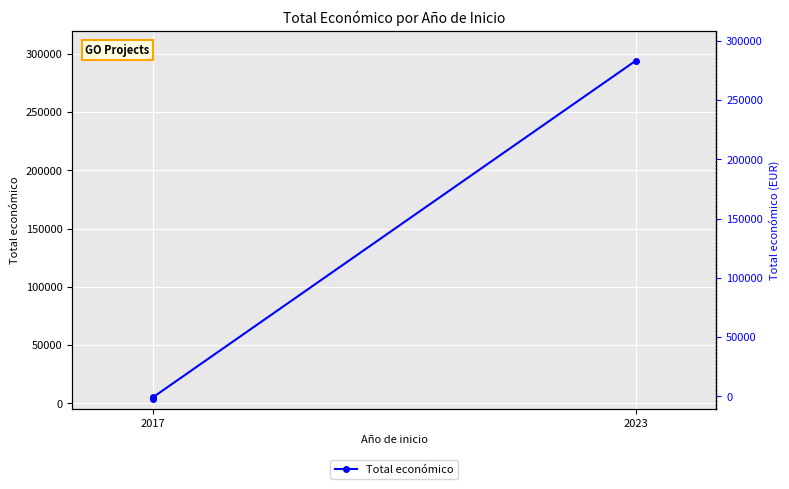

What is the label of the 1st point from the left?

2017